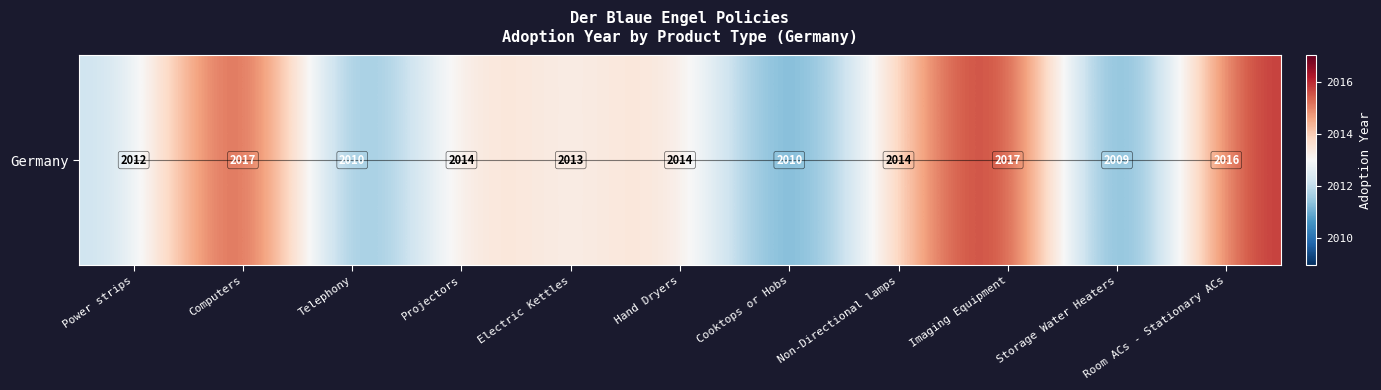

List the labels in order of value, smallest first.

Storage Water Heaters, Telephony, Cooktops or Hobs, Power strips, Electric Kettles, Projectors, Hand Dryers, Non-Directional lamps, Room ACs - Stationary ACs, Computers, Imaging Equipment